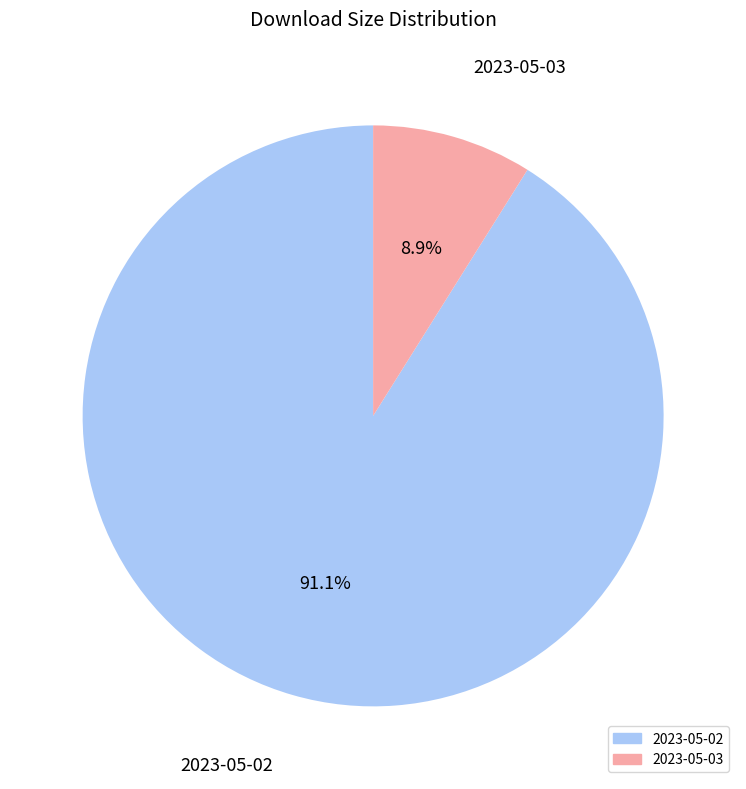

To the nearest percent, what is the difference between the largest and smallest slice percentages?

82%